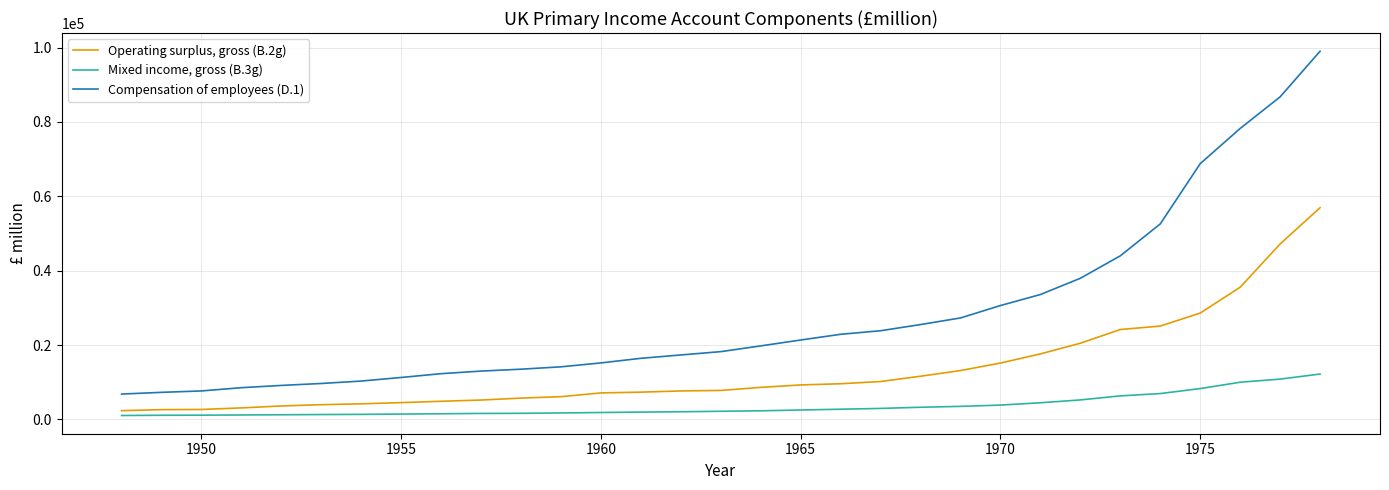

Rank the series by their maximum value, from lowest to highest.

Mixed income, gross (B.3g), Operating surplus, gross (B.2g), Compensation of employees (D.1)